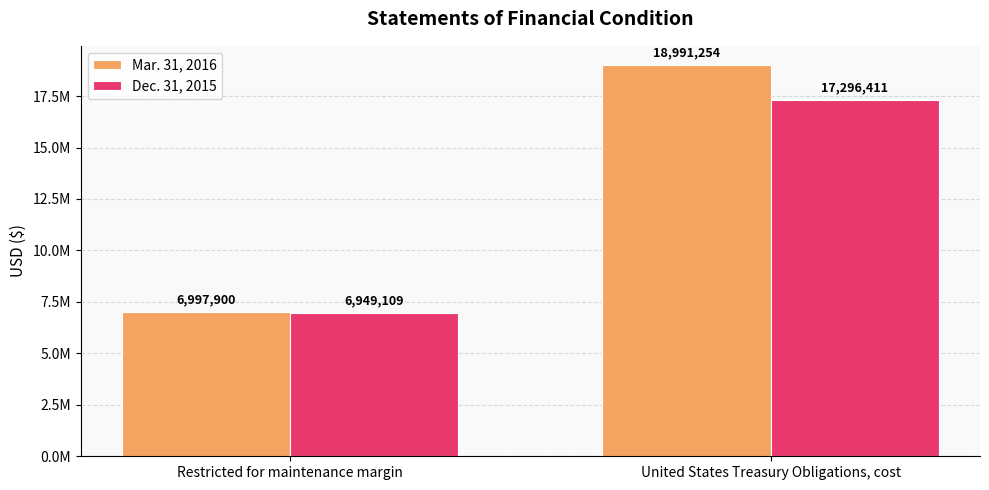

At which label does Mar. 31, 2016 reach its minimum?

Restricted for maintenance margin